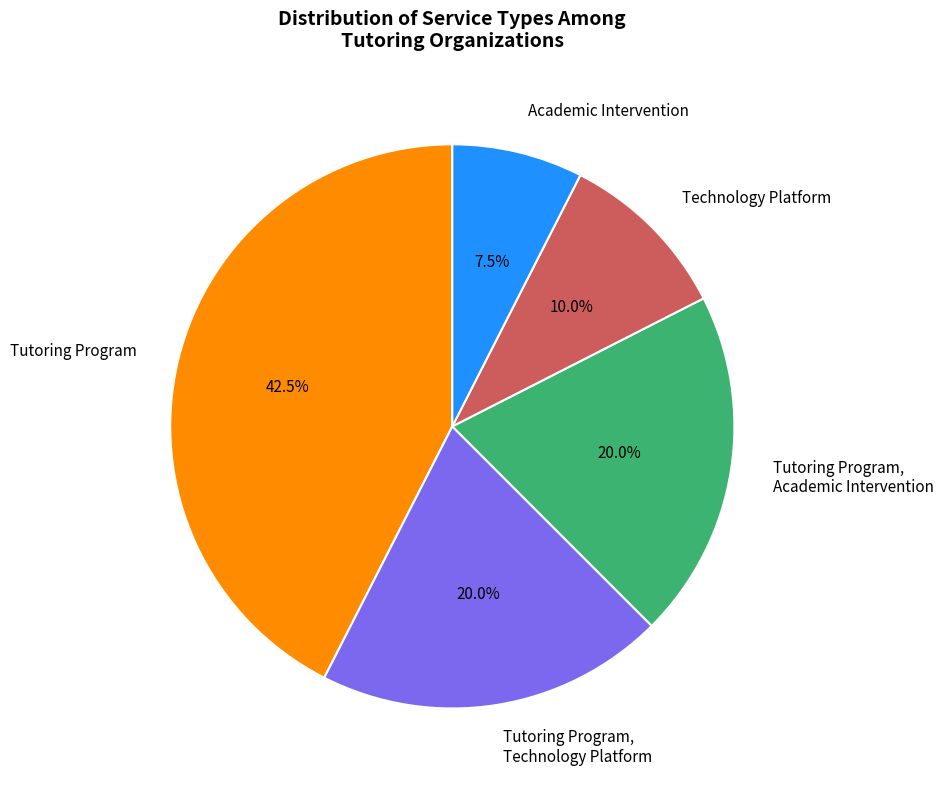

To the nearest percent, what is the combined percentage of Tutoring Program, Technology Platform and Technology Platform?

30%